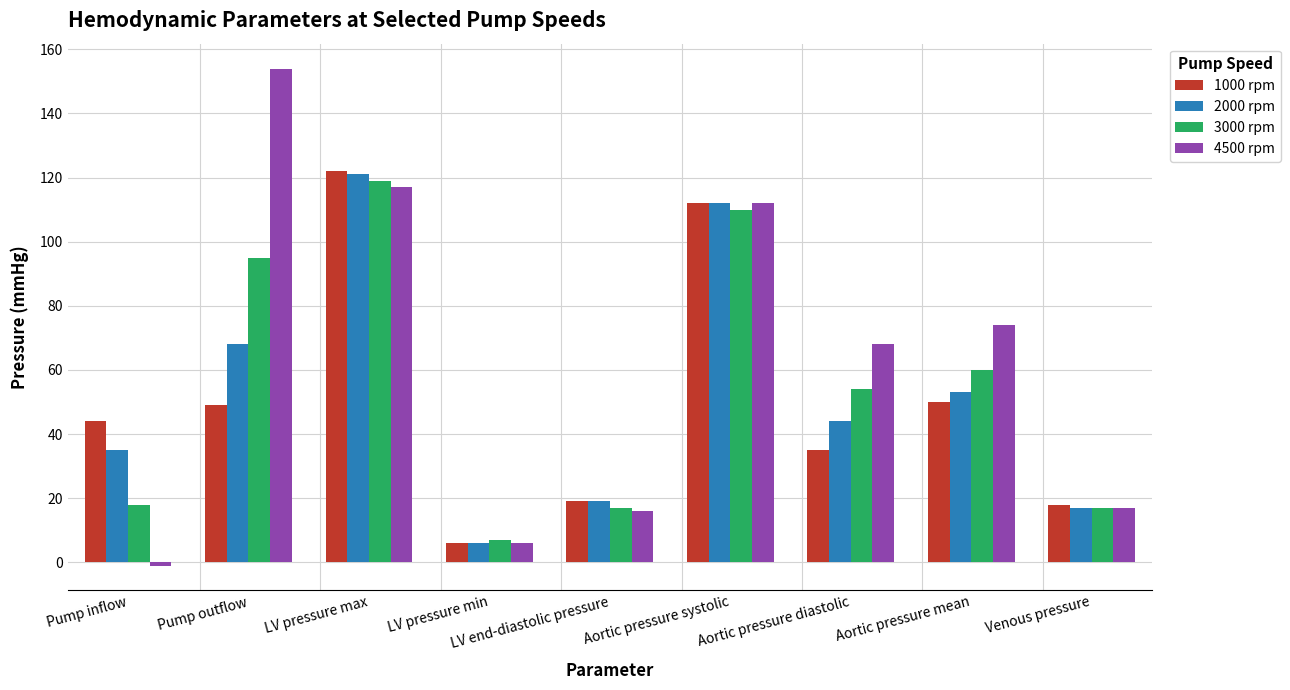

Which series has the largest range (max minus min)?

4500 rpm